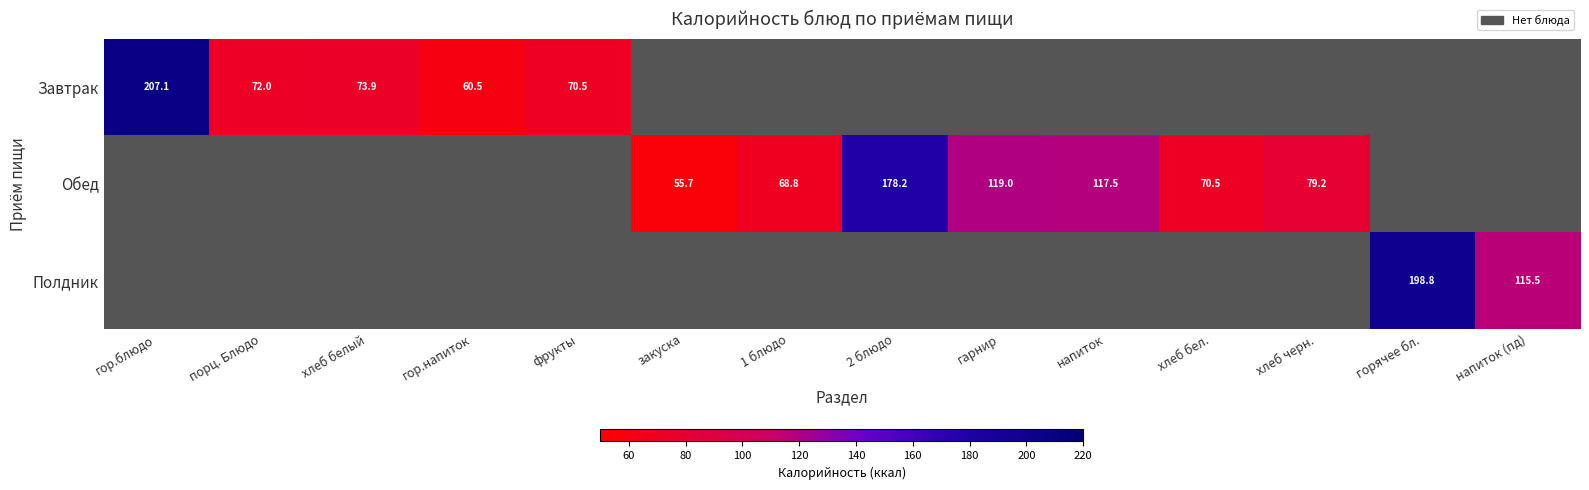

At which label is Завтрак closest to 133?

хлеб белый